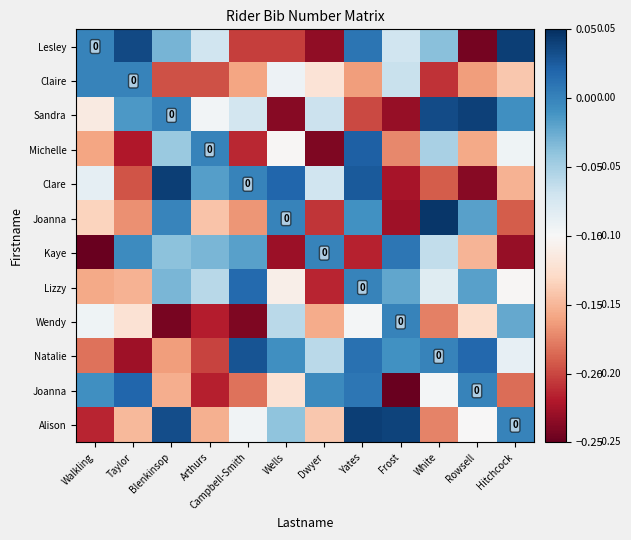

At how many categories does at least one series exceed 0?

9